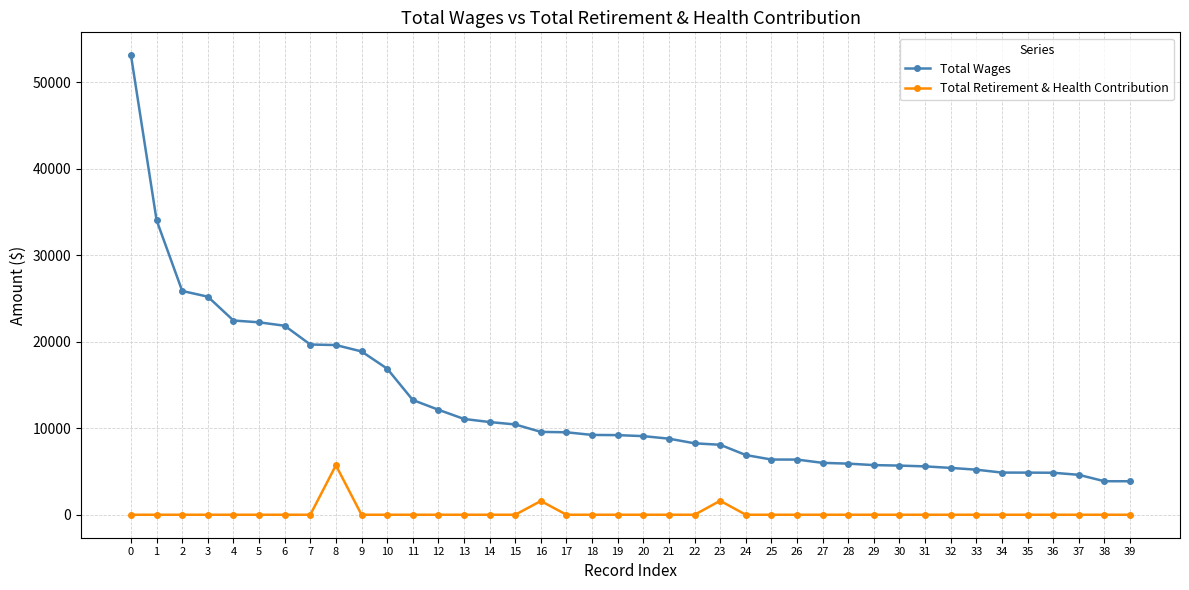

The value of Total Wages at 8 is 27981. True or false?

False